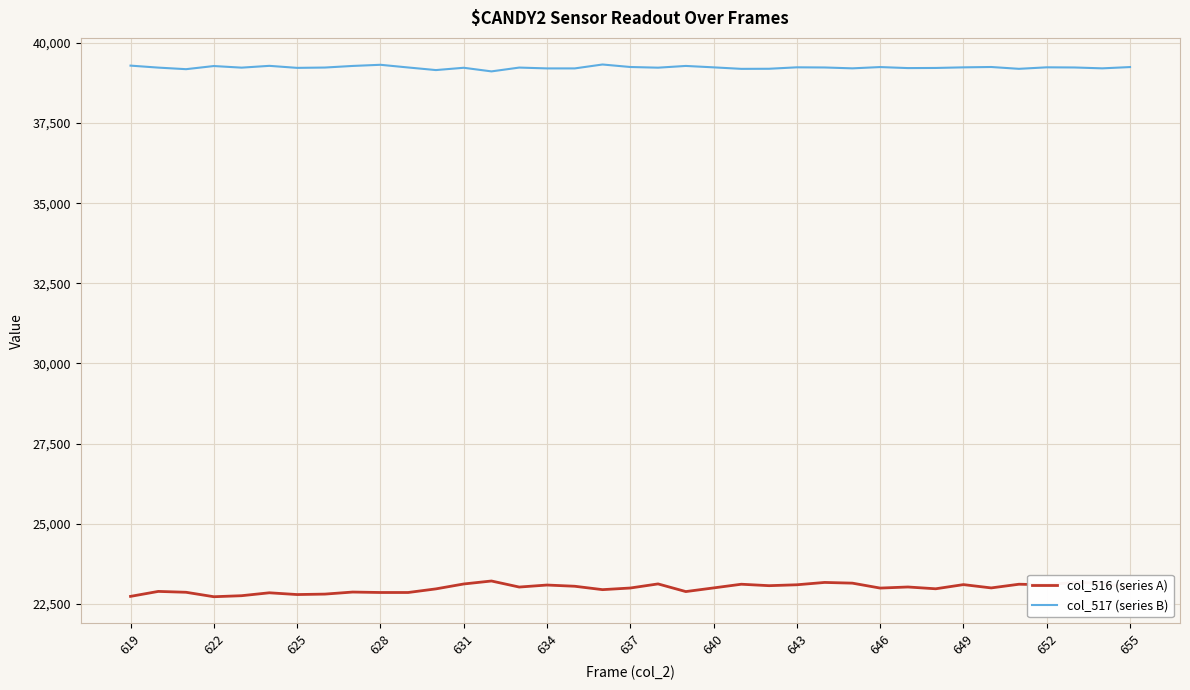

True or false: col_517 (series B) has more than 2 interior local peaks.

True